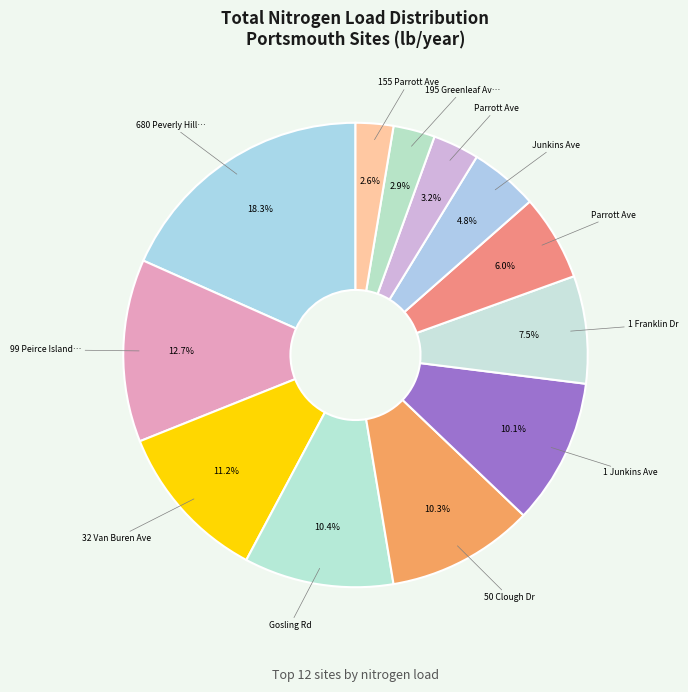

How many segments does this pie chart have?

12